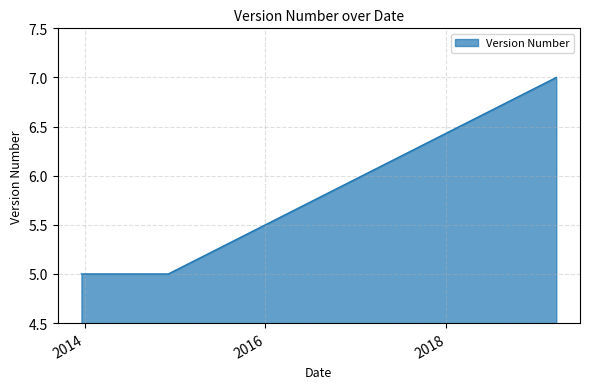

What is the label of the 5th point from the right?

2013-12-19